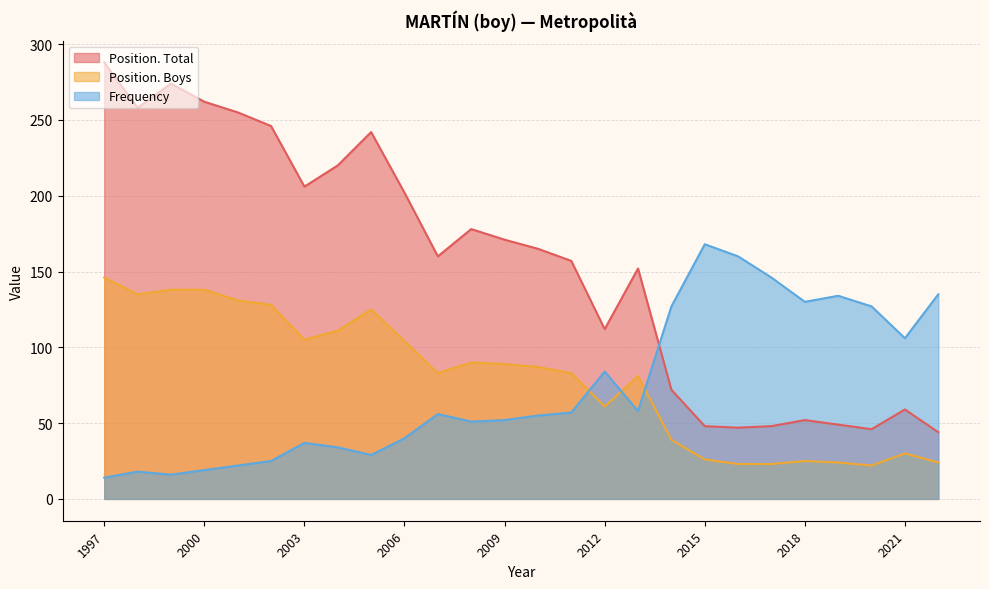

Does the chart have visible grid lines?

Yes